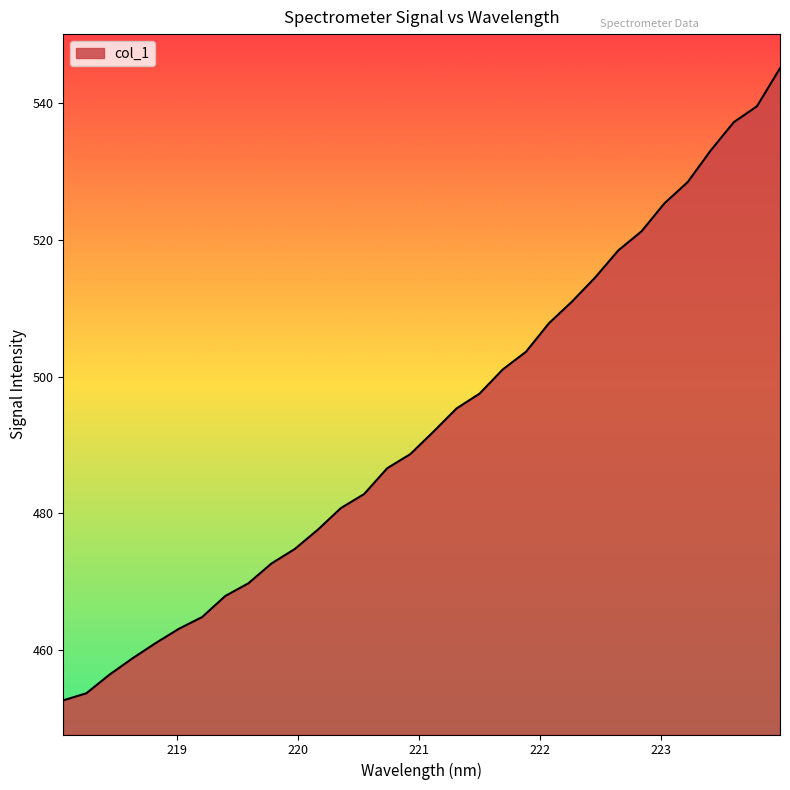

What is the maximum value shown in the chart?

545.1